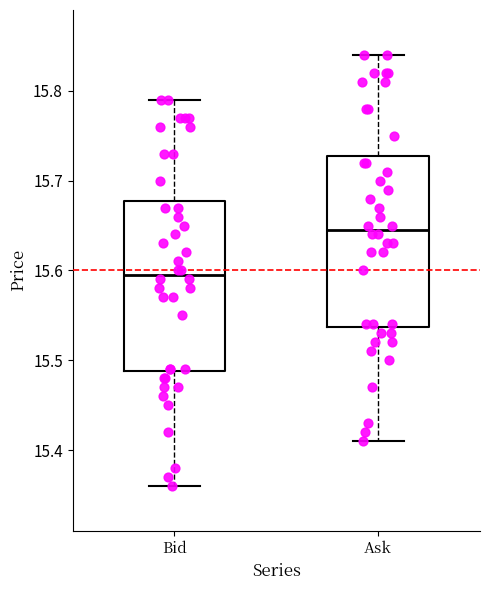

Which box has the highest median line?

Ask